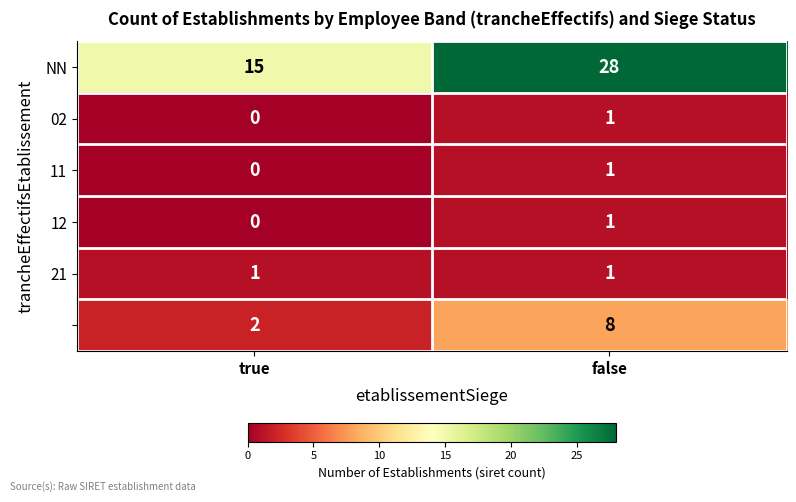

How many data points does each series have?

2